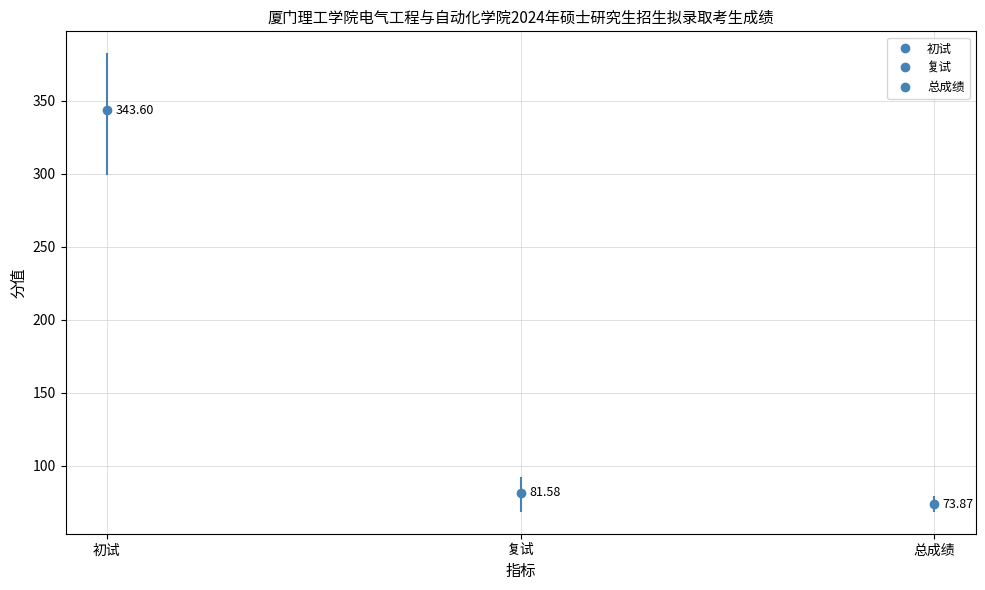

List the series in order of their peak value, lowest first.

总成绩, 复试, 初试